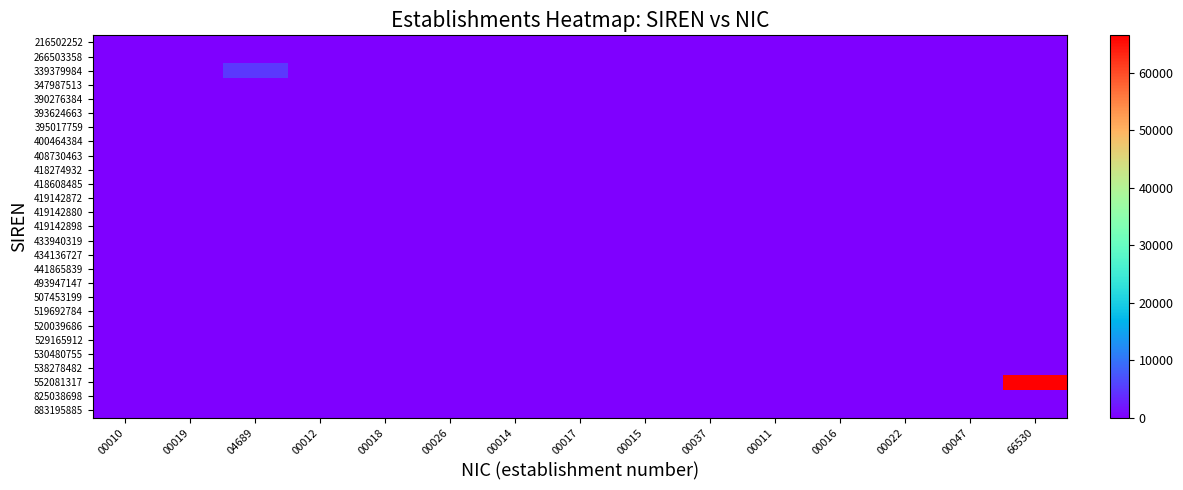

Reading left to right, extract all data points from this chart.

216502252: 00010=10	00019=0	04689=0	00012=0	00018=0	00026=0	00014=0	00017=0	00015=0	00037=0	00011=0	00016=0	00022=0	00047=0	66530=0
266503358: 00010=0	00019=19	04689=0	00012=0	00018=0	00026=0	00014=0	00017=0	00015=0	00037=0	00011=0	00016=0	00022=0	00047=0	66530=0
339379984: 00010=0	00019=0	04689=4689	00012=0	00018=0	00026=0	00014=0	00017=0	00015=0	00037=0	00011=0	00016=0	00022=0	00047=0	66530=0
347987513: 00010=0	00019=0	04689=0	00012=12	00018=0	00026=0	00014=0	00017=0	00015=0	00037=0	00011=0	00016=0	00022=0	00047=0	66530=0
390276384: 00010=0	00019=0	04689=0	00012=0	00018=18	00026=0	00014=0	00017=0	00015=0	00037=0	00011=0	00016=0	00022=0	00047=0	66530=0
393624663: 00010=0	00019=0	04689=0	00012=0	00018=18	00026=26	00014=0	00017=0	00015=0	00037=0	00011=0	00016=0	00022=0	00047=0	66530=0
395017759: 00010=0	00019=0	04689=0	00012=0	00018=0	00026=0	00014=14	00017=0	00015=0	00037=0	00011=0	00016=0	00022=0	00047=0	66530=0
400464384: 00010=0	00019=0	04689=0	00012=0	00018=0	00026=0	00014=0	00017=17	00015=0	00037=0	00011=0	00016=0	00022=0	00047=0	66530=0
408730463: 00010=10	00019=0	04689=0	00012=0	00018=0	00026=0	00014=0	00017=0	00015=0	00037=0	00011=0	00016=0	00022=0	00047=0	66530=0
418274932: 00010=0	00019=0	04689=0	00012=0	00018=0	00026=0	00014=0	00017=0	00015=15	00037=0	00011=0	00016=0	00022=0	00047=0	66530=0
418608485: 00010=0	00019=0	04689=0	00012=0	00018=0	00026=0	00014=0	00017=0	00015=0	00037=37	00011=0	00016=0	00022=0	00047=0	66530=0
419142872: 00010=0	00019=0	04689=0	00012=0	00018=0	00026=0	00014=0	00017=0	00015=0	00037=0	00011=11	00016=0	00022=0	00047=0	66530=0
419142880: 00010=0	00019=0	04689=0	00012=0	00018=0	00026=0	00014=14	00017=0	00015=0	00037=0	00011=0	00016=0	00022=0	00047=0	66530=0
419142898: 00010=0	00019=0	04689=0	00012=0	00018=0	00026=0	00014=0	00017=0	00015=0	00037=0	00011=0	00016=16	00022=0	00047=0	66530=0
433940319: 00010=0	00019=0	04689=0	00012=0	00018=18	00026=0	00014=0	00017=0	00015=0	00037=0	00011=0	00016=0	00022=0	00047=0	66530=0
434136727: 00010=0	00019=0	04689=0	00012=0	00018=0	00026=0	00014=14	00017=0	00015=0	00037=0	00011=0	00016=0	00022=0	00047=0	66530=0
441865839: 00010=0	00019=19	04689=0	00012=0	00018=0	00026=0	00014=0	00017=0	00015=0	00037=0	00011=0	00016=0	00022=0	00047=0	66530=0
493947147: 00010=10	00019=0	04689=0	00012=0	00018=0	00026=0	00014=0	00017=0	00015=0	00037=0	00011=0	00016=0	00022=0	00047=0	66530=0
507453199: 00010=0	00019=0	04689=0	00012=0	00018=0	00026=0	00014=14	00017=0	00015=0	00037=0	00011=0	00016=0	00022=22	00047=0	66530=0
519692784: 00010=0	00019=19	04689=0	00012=0	00018=0	00026=0	00014=0	00017=0	00015=0	00037=0	00011=0	00016=0	00022=0	00047=0	66530=0
520039686: 00010=0	00019=0	04689=0	00012=0	00018=0	00026=0	00014=0	00017=0	00015=0	00037=0	00011=0	00016=16	00022=0	00047=0	66530=0
529165912: 00010=0	00019=0	04689=0	00012=0	00018=0	00026=0	00014=0	00017=0	00015=0	00037=0	00011=0	00016=0	00022=0	00047=47	66530=0
530480755: 00010=0	00019=0	04689=0	00012=12	00018=0	00026=0	00014=0	00017=0	00015=0	00037=0	00011=0	00016=0	00022=0	00047=0	66530=0
538278482: 00010=0	00019=0	04689=0	00012=12	00018=0	00026=0	00014=0	00017=0	00015=0	00037=0	00011=0	00016=0	00022=0	00047=0	66530=0
552081317: 00010=0	00019=0	04689=0	00012=0	00018=0	00026=0	00014=0	00017=0	00015=0	00037=0	00011=0	00016=0	00022=0	00047=0	66530=66530
825038698: 00010=0	00019=0	04689=0	00012=0	00018=0	00026=0	00014=0	00017=0	00015=15	00037=0	00011=0	00016=0	00022=0	00047=0	66530=0
883195885: 00010=0	00019=0	04689=0	00012=0	00018=0	00026=0	00014=0	00017=0	00015=0	00037=0	00011=0	00016=16	00022=0	00047=0	66530=0